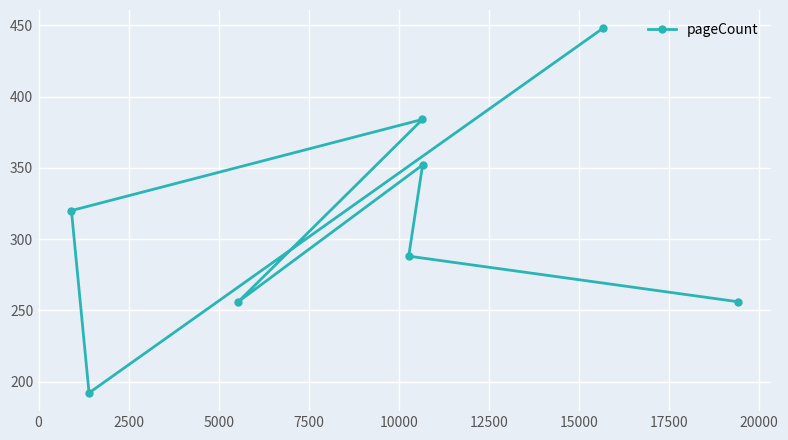

What is the difference between the maximum and minimum values?

256